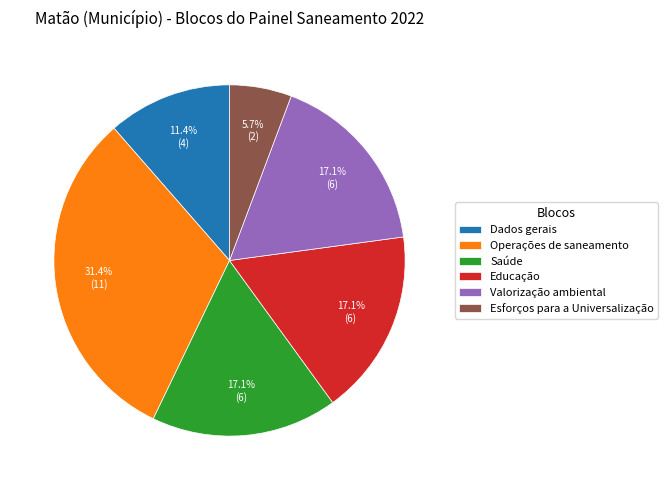

To the nearest percent, what is the average slice percentage?

17%